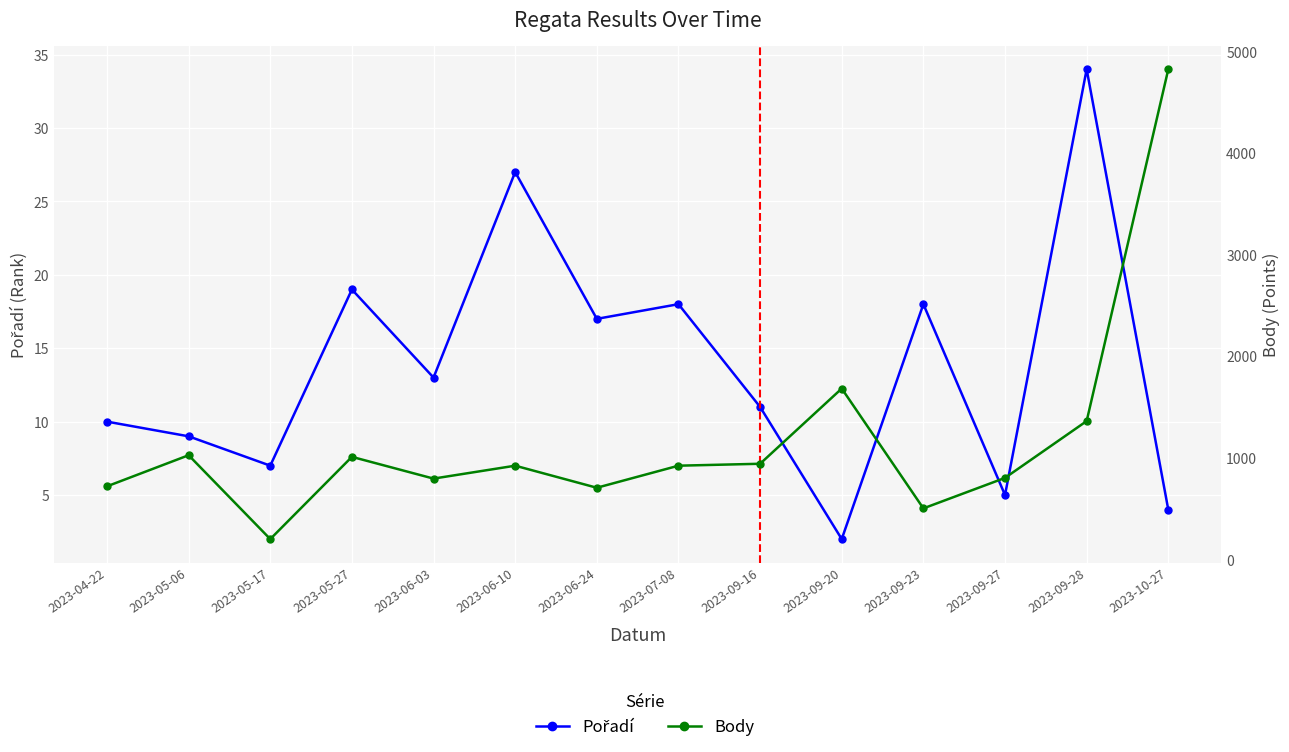

At which label does Body reach its minimum?

2023-05-17